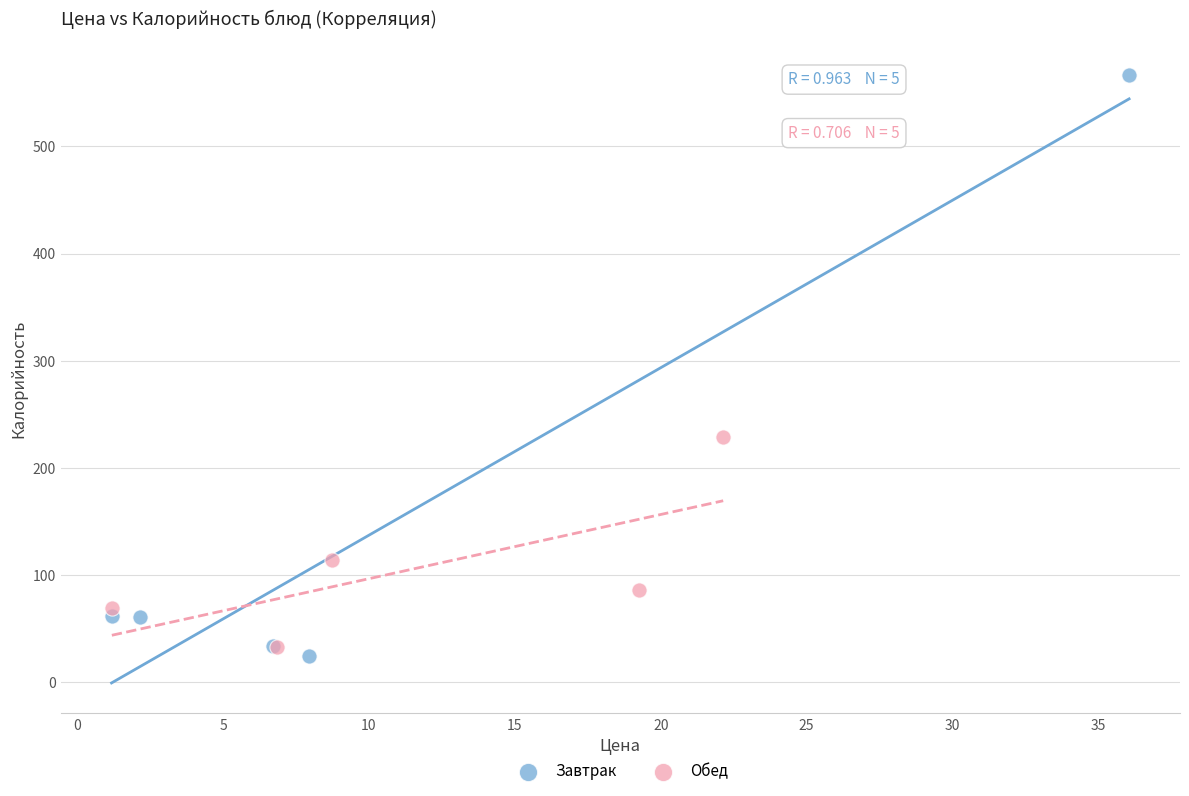

Which series has the largest Y range (max minus min)?

Завтрак